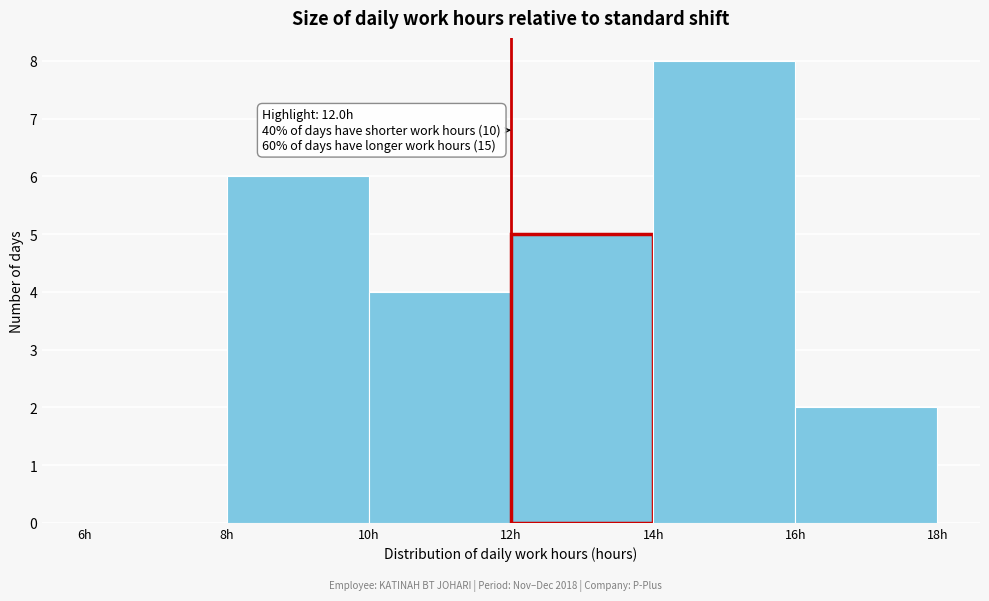

Which range on the x-axis has the tallest bar?

14 to 16